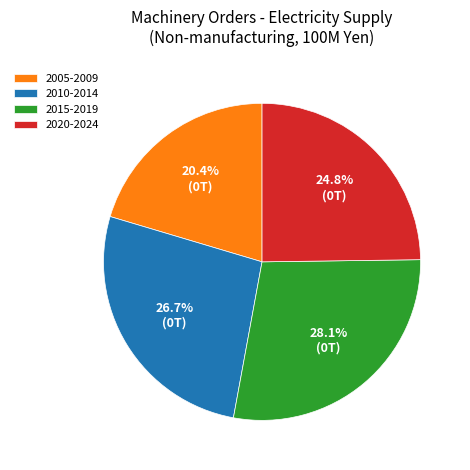

What is the total percentage of 2015-2019 and 2020-2024?

52.9%